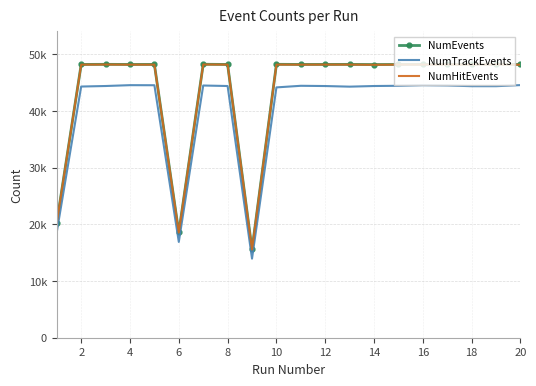

What is the difference between the second highest and minimum values in the NumEvents series?

32686